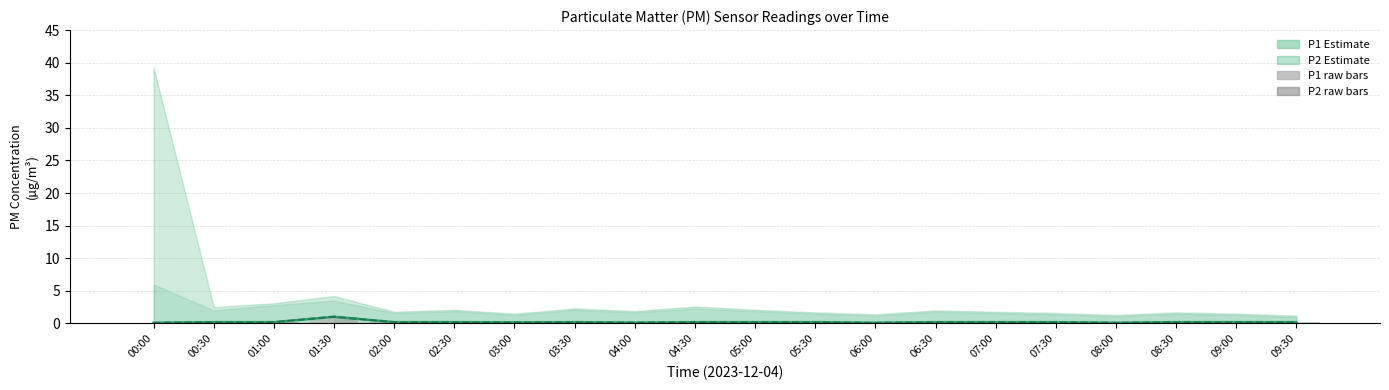

Reading left to right, what are all the values shown in this chart?

P1: 00:00=0.1	00:30=0.2	01:00=0.2	01:30=1.0	02:00=0.2	02:30=0.2	03:00=0.2	03:30=0.2	04:00=0.1	04:30=0.2	05:00=0.2	05:30=0.2	06:00=0.1	06:30=0.2	07:00=0.2	07:30=0.2	08:00=0.1	08:30=0.2	09:00=0.2	09:30=0.2
P2: 00:00=0.1	00:30=0.2	01:00=0.2	01:30=1.0	02:00=0.2	02:30=0.2	03:00=0.2	03:30=0.2	04:00=0.1	04:30=0.2	05:00=0.2	05:30=0.2	06:00=0.1	06:30=0.2	07:00=0.2	07:30=0.2	08:00=0.1	08:30=0.2	09:00=0.2	09:30=0.2
P1 raw: 00:00=0.1	00:30=0.2	01:00=0.2	01:30=1.0	02:00=0.2	02:30=0.2	03:00=0.2	03:30=0.2	04:00=0.1	04:30=0.2	05:00=0.2	05:30=0.2	06:00=0.1	06:30=0.2	07:00=0.2	07:30=0.2	08:00=0.1	08:30=0.2	09:00=0.2	09:30=0.2
P2 raw: 00:00=0.1	00:30=0.2	01:00=0.2	01:30=1.0	02:00=0.2	02:30=0.2	03:00=0.2	03:30=0.2	04:00=0.1	04:30=0.2	05:00=0.2	05:30=0.2	06:00=0.1	06:30=0.2	07:00=0.2	07:30=0.2	08:00=0.1	08:30=0.2	09:00=0.2	09:30=0.2